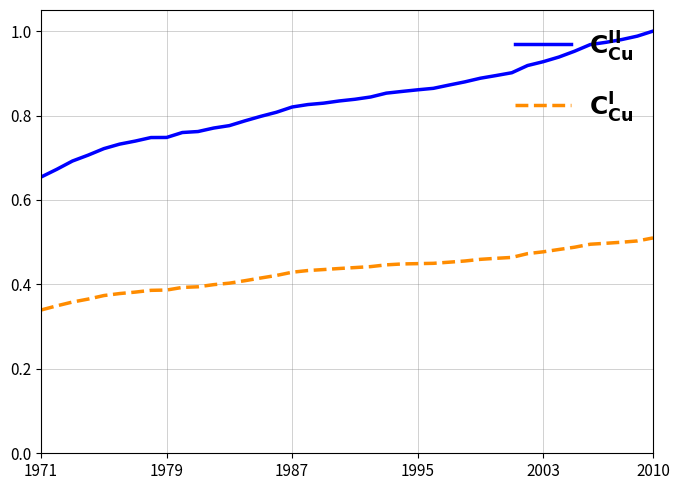

True or false: $\mathbf{C_{Cu}^{II}}$ and $\mathbf{C_{Cu}^{I}}$ cross at least once.

False